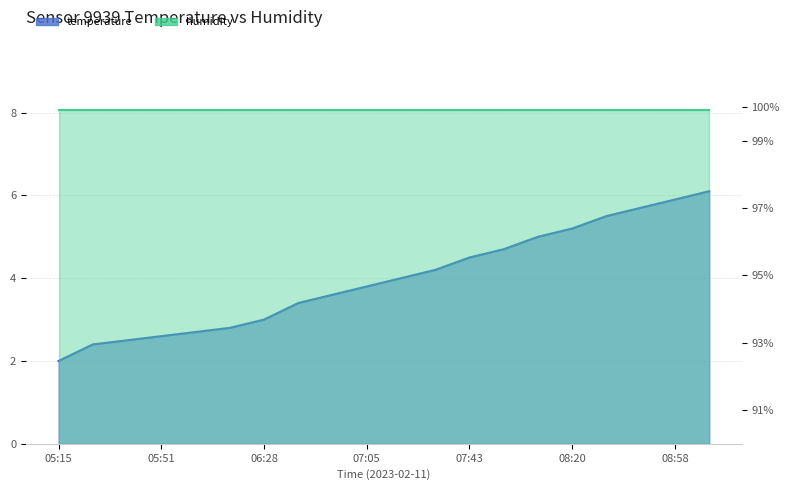

What is the sum of the values at 08:45 and 07:43?

10.2